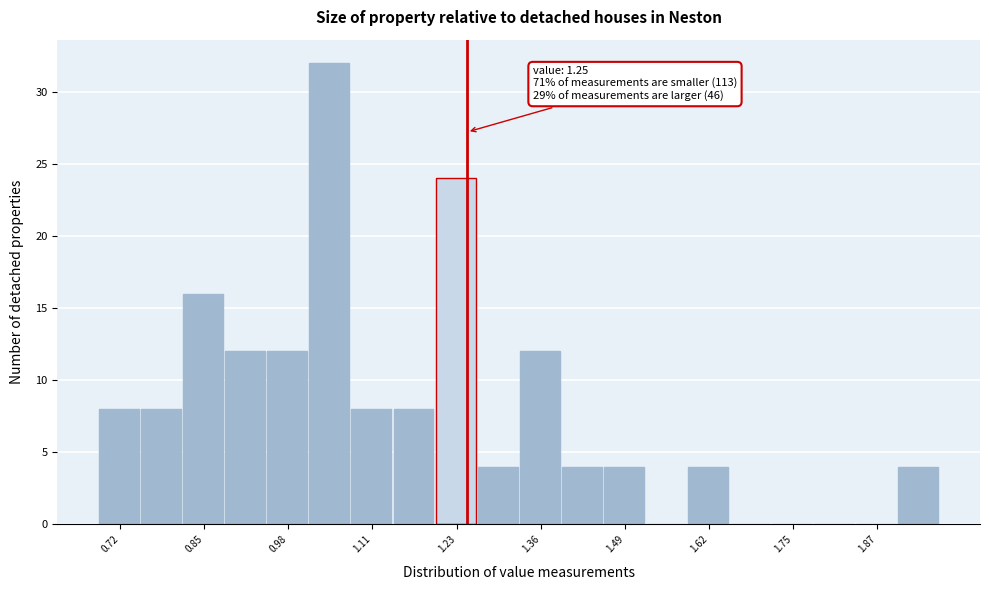

Read against the x-axis, roughly where is the centre of the tallest bar?

1.04